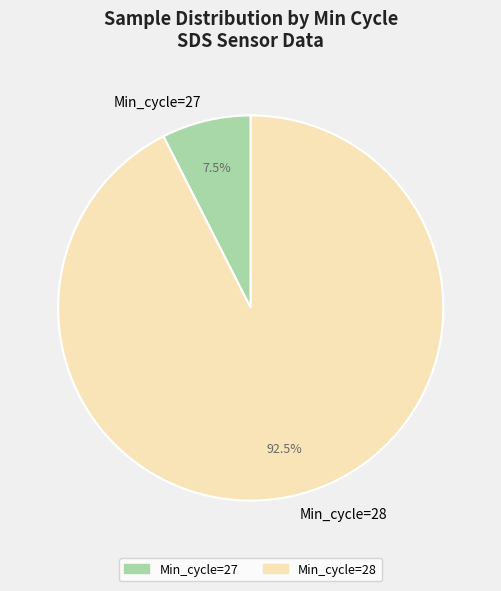

Which category accounts for the majority?

Min_cycle=28